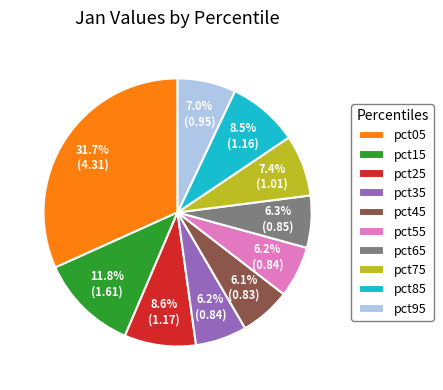

What is the largest slice in the pie chart?

pct05